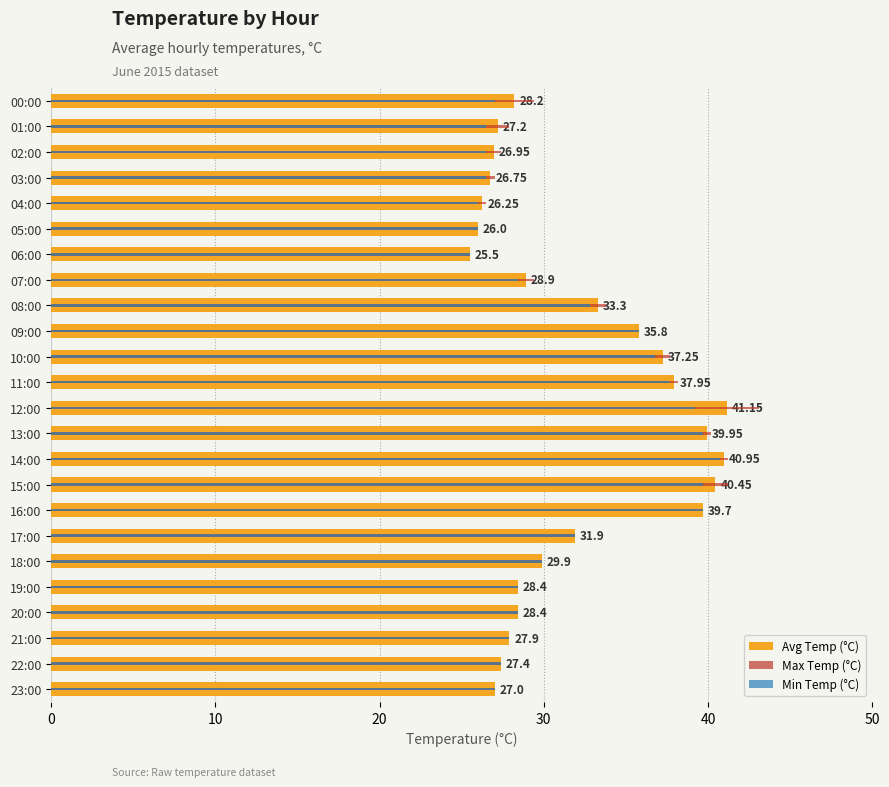

What is the difference between the maximum and second lowest values in the Min Temp (°C) series?

14.7